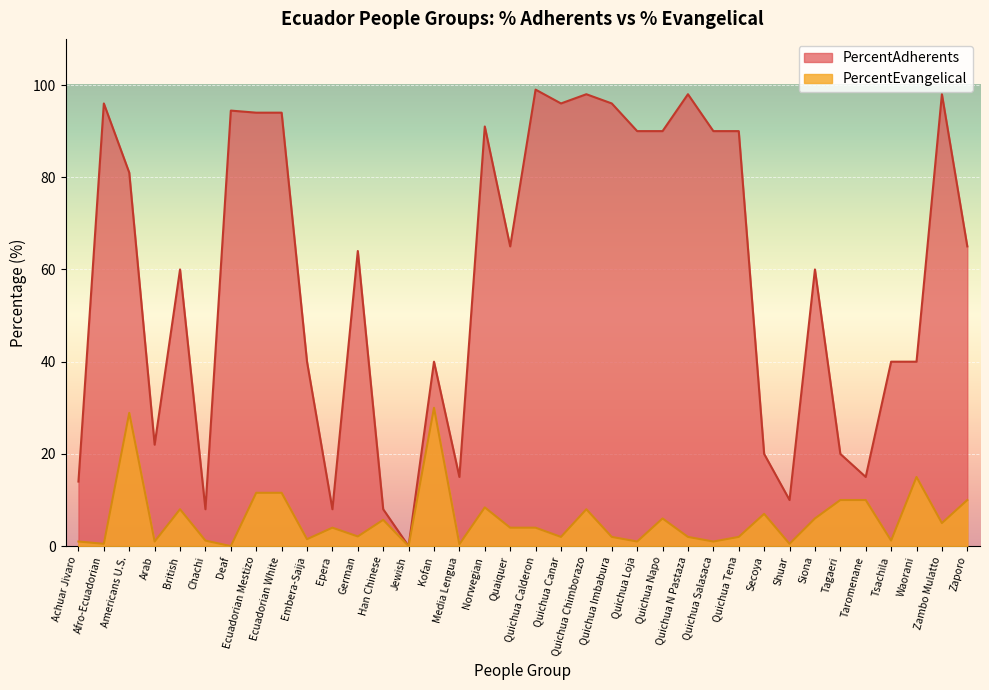

Which series has the widest spread of values?

PercentAdherents